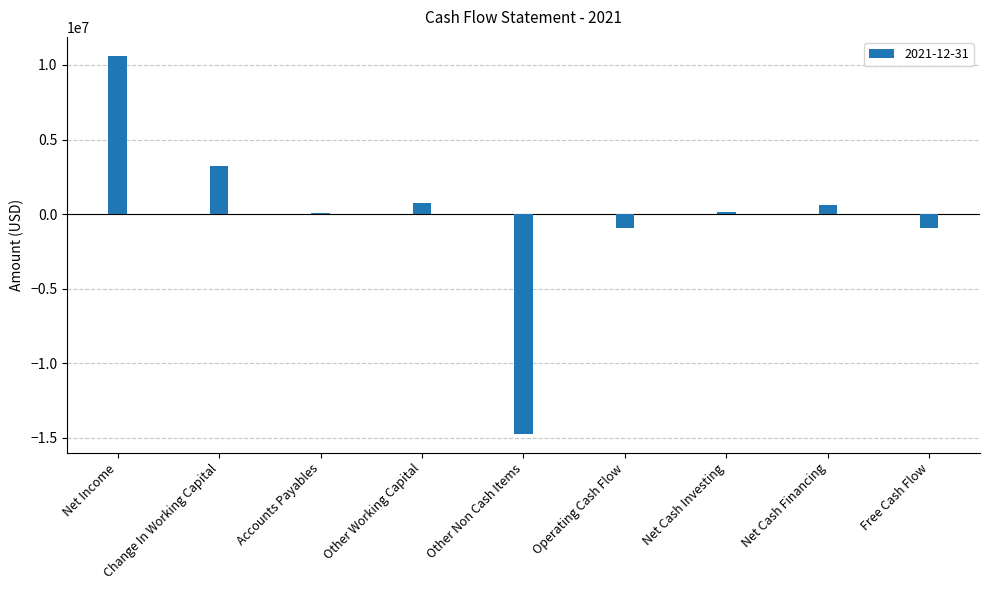

Which has a higher value, Net Income or Change In Working Capital?

Net Income